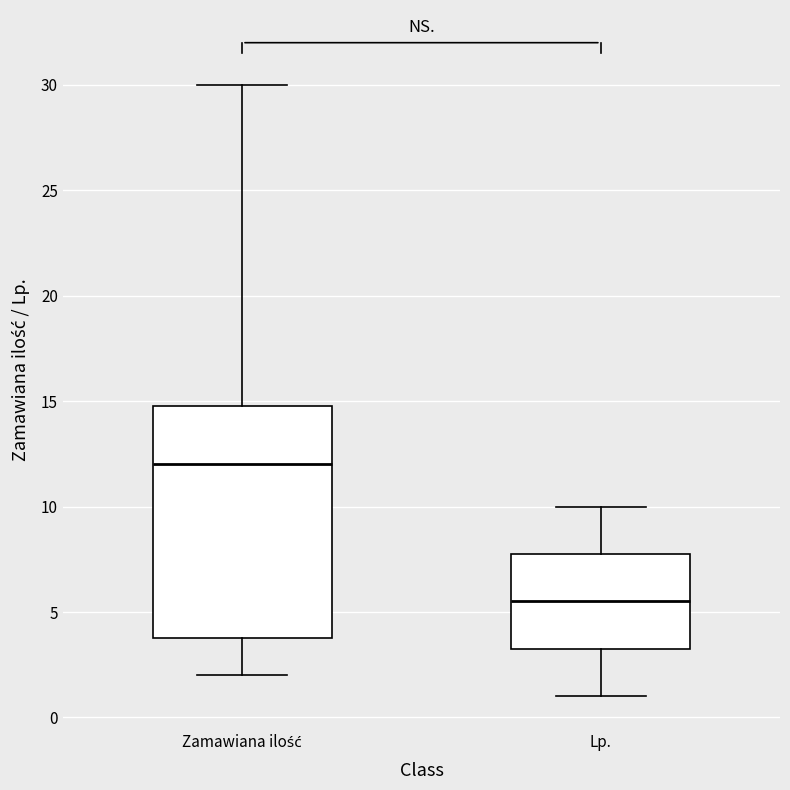

Which box has the highest median line?

Zamawiana ilość